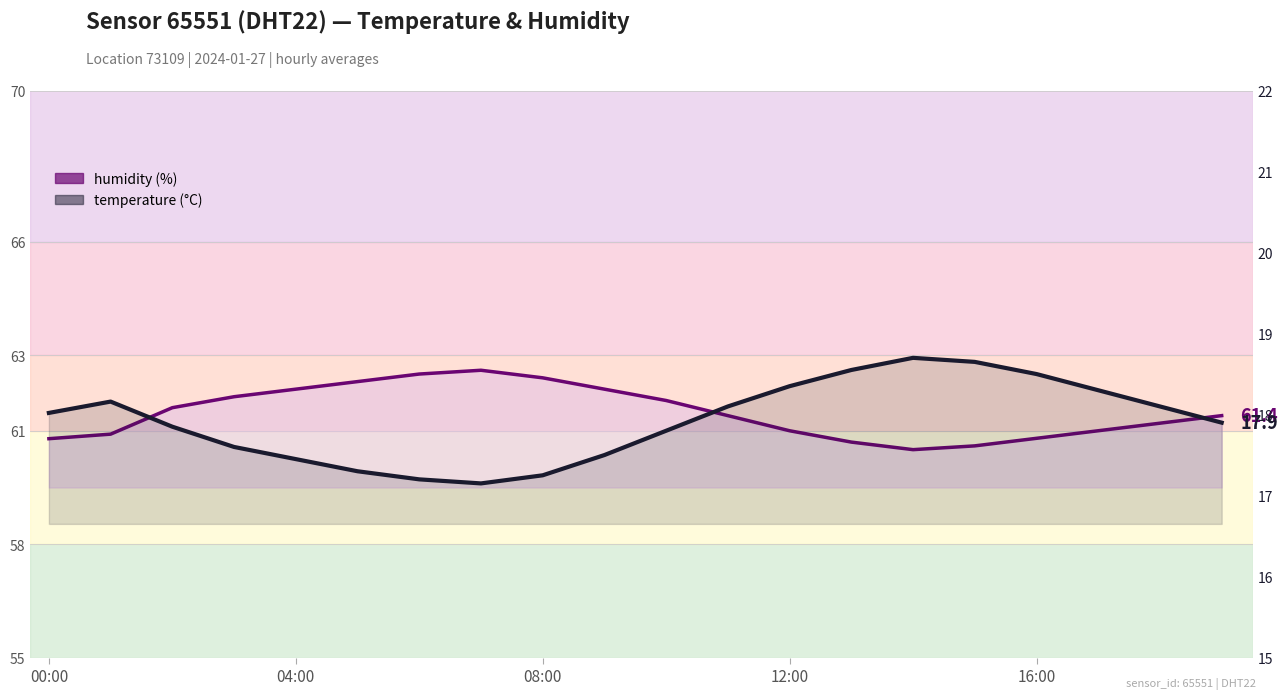

Rank the categories by temperature_line value from highest to lowest.

14, 15, 13, 16, 12, 17, 04:00, 11, 18, 00:00, 19, 08:00, 10, 12:00, 9, 16:00, 5, 8, 6, 7